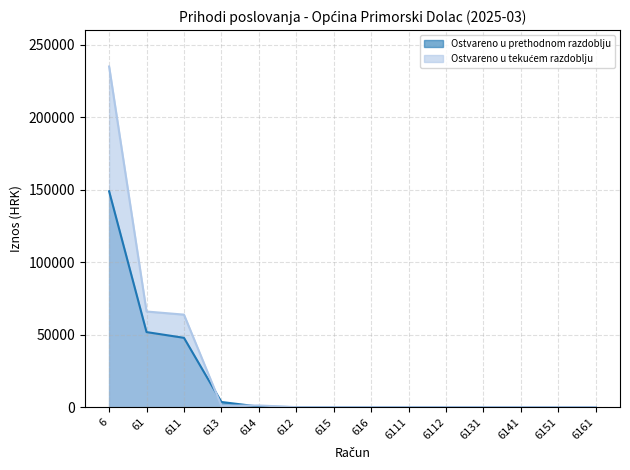

Between which two adjacent categories do Ostvareno u tekućem razdoblju (line) and Ostvareno u prethodnom razdoblju (line) first intersect?

611 and 613